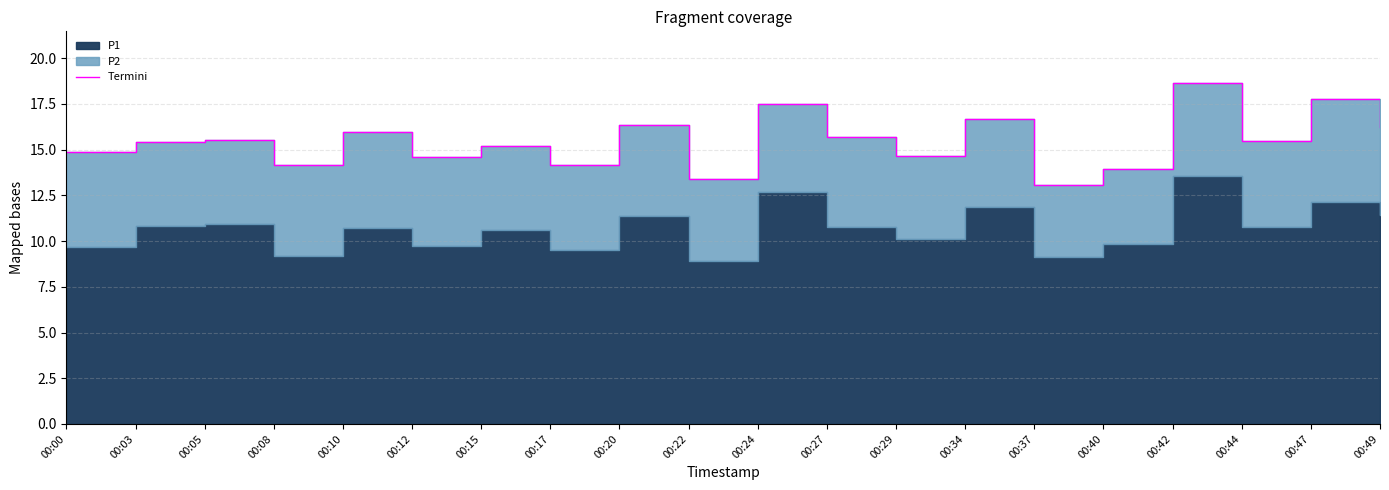

Reading left to right, list all the values displayed in this chart.

00:00=14.9	00:03=15.4	00:05=15.5	00:08=14.1	00:10=15.9	00:12=14.6	00:15=15.2	00:17=14.2	00:20=16.3	00:22=13.4	00:24=17.5	00:27=15.7	00:29=14.6	00:34=16.7	00:37=13.1	00:40=13.9	00:42=18.7	00:44=15.5	00:47=17.8	00:49=16.2